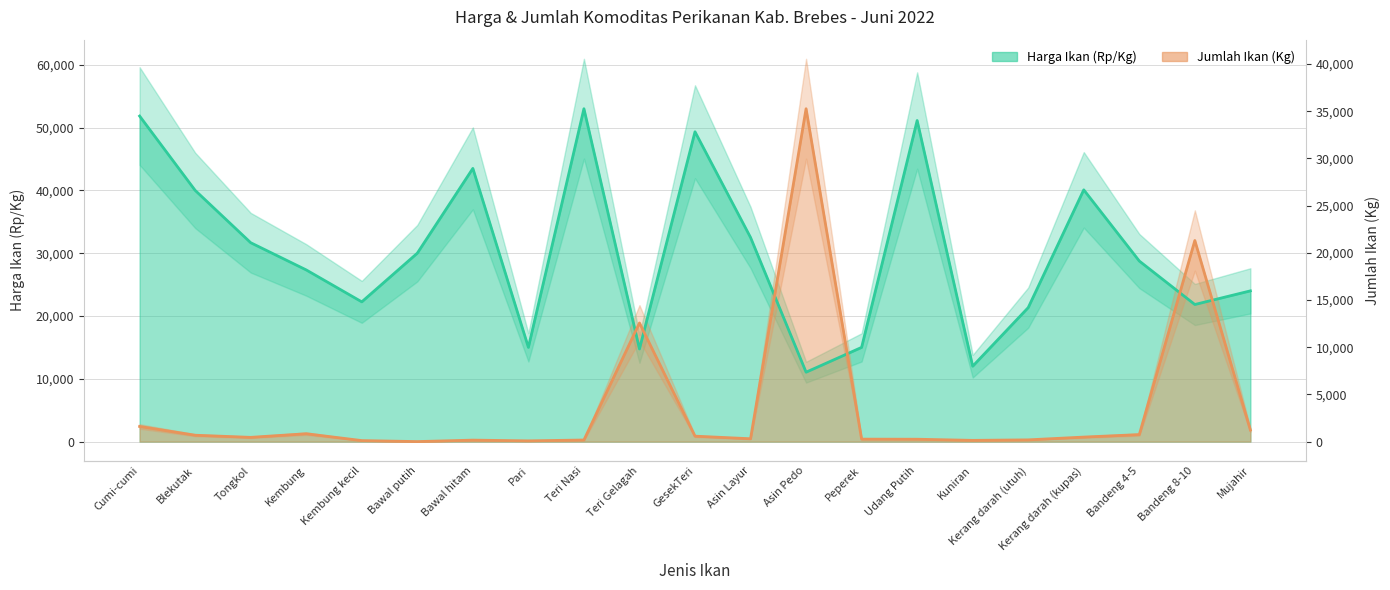

Rank the series at GesekTeri from lowest to highest value.

Jumlah Ikan (Kg), Harga Ikan (Rp/Kg)